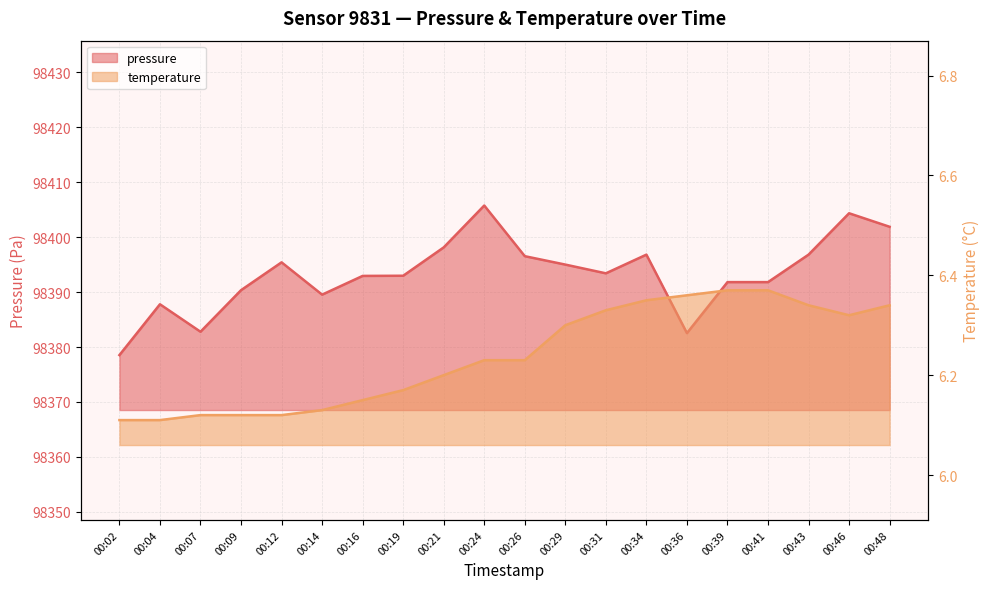

True or false: pressure and temperature cross at least once.

False